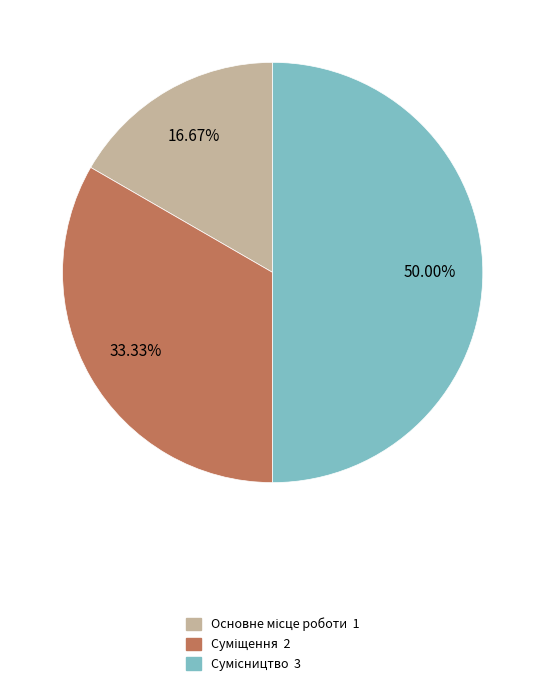

Count the number of slices in the pie.

3